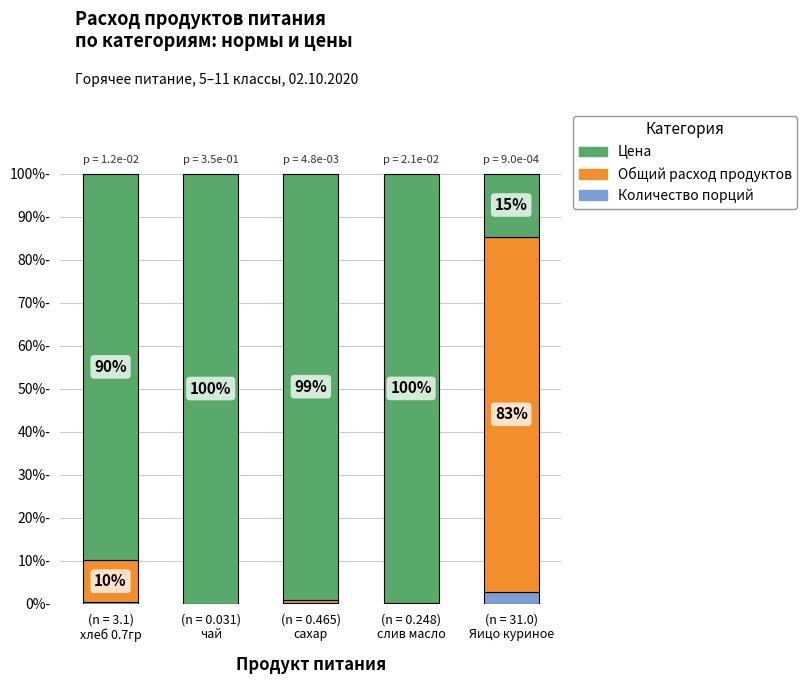

At (n = 0.031)
чай, list the series in order from largest to smallest.

Цена, Общий расход продуктов, Количество порций